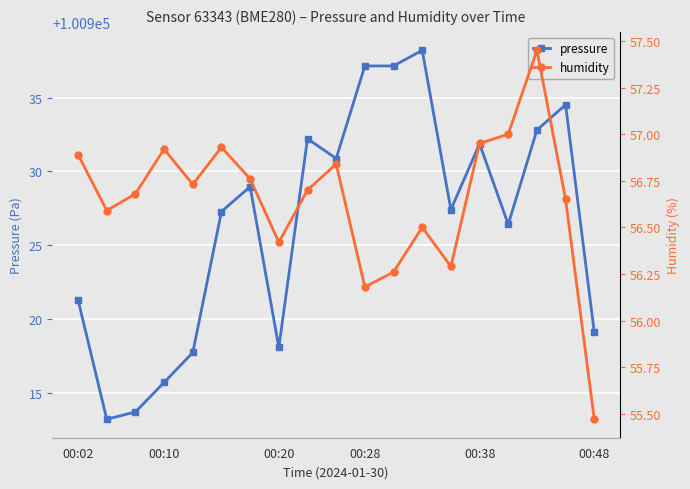

At 00:02, list the series in order from largest to smallest.

pressure, humidity